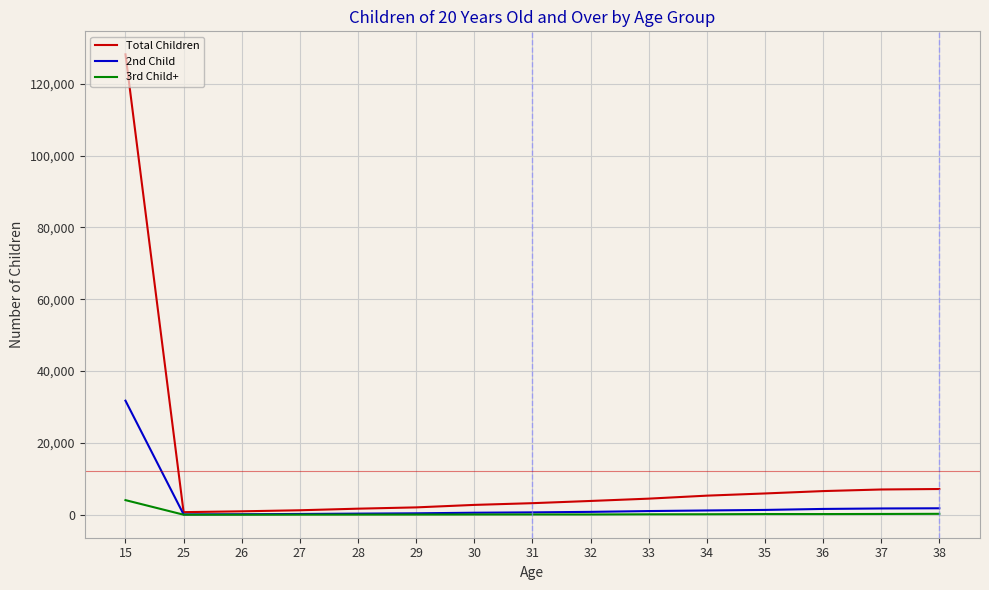

What is the maximum value shown in the chart?

128169